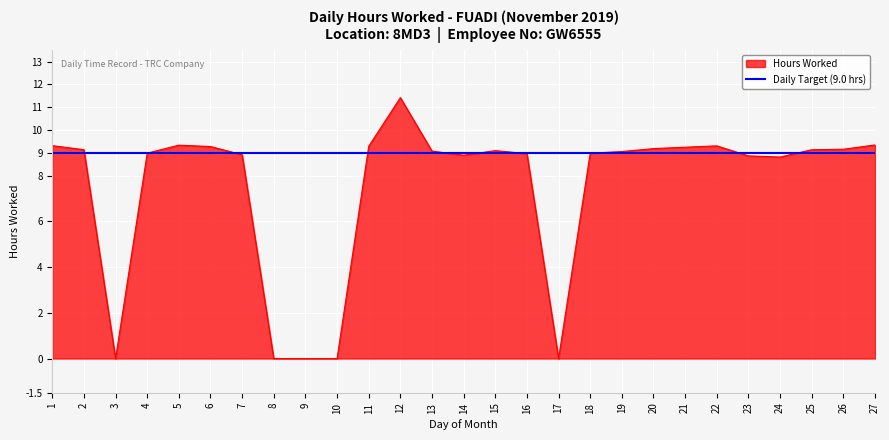

Which series has the largest range (max minus min)?

Hours Worked